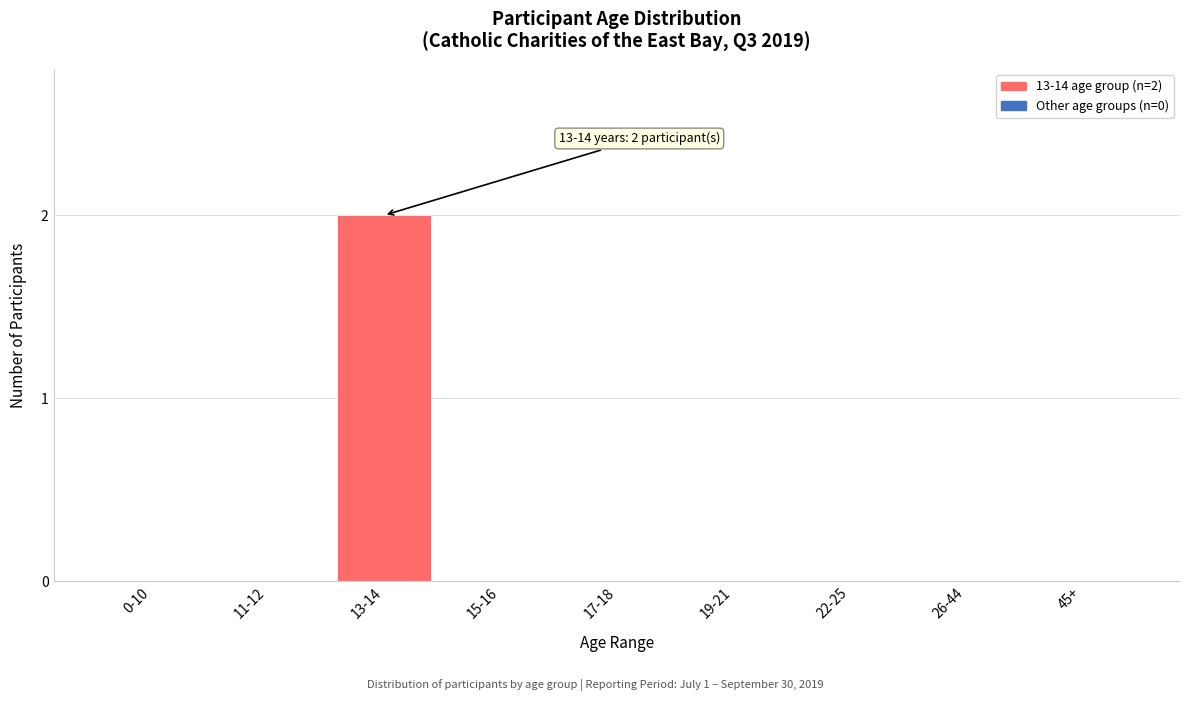

Reading right to left, transcribe all the data shown in this chart.

45+=0	26-44=0	22-25=0	19-21=0	17-18=0	15-16=0	13-14=2	11-12=0	0-10=0